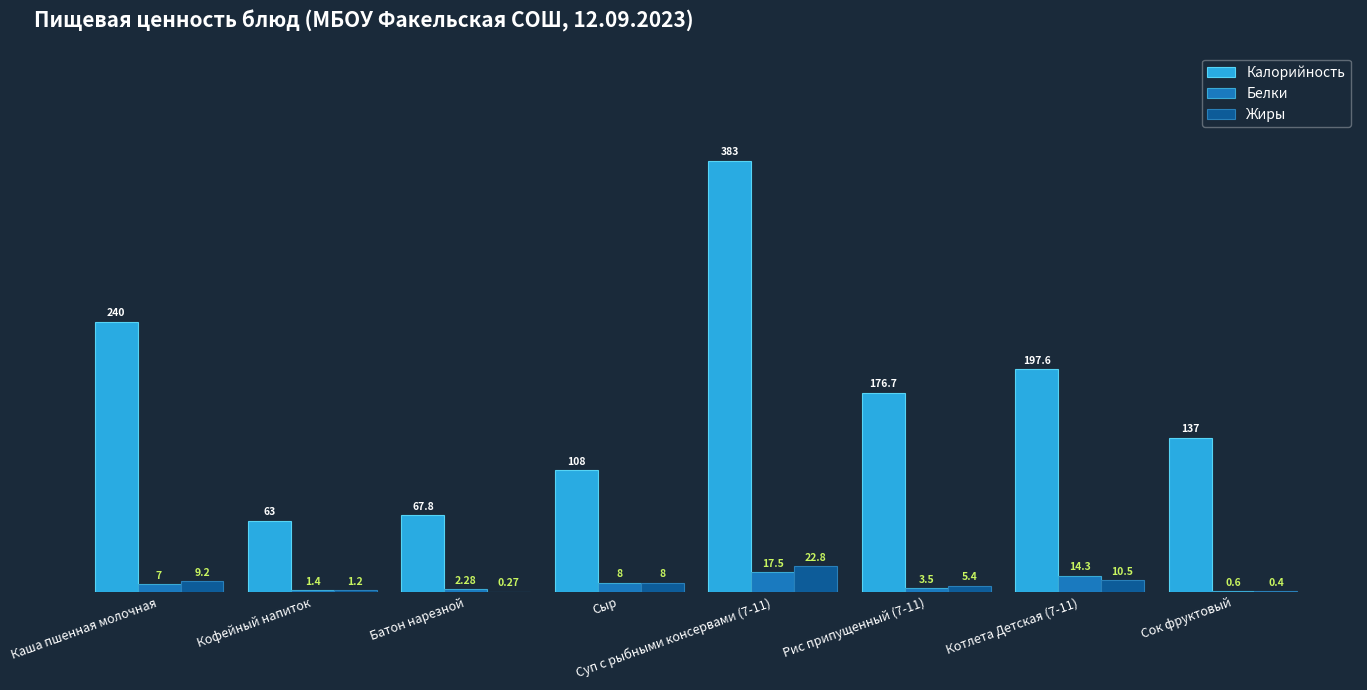

Between Котлета Детская (7-11) and Сок фруктовый, which series saw the biggest shift?

Калорийность